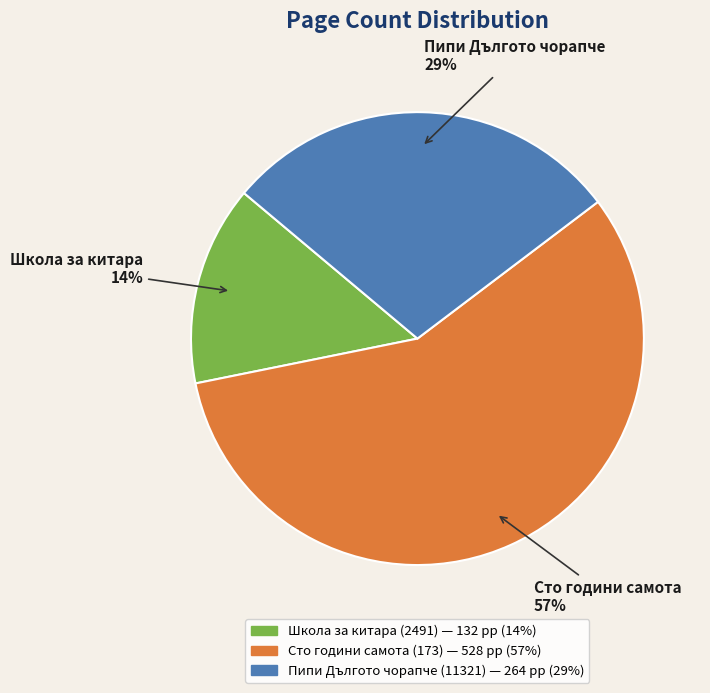

Is there a majority slice in this chart?

Yes